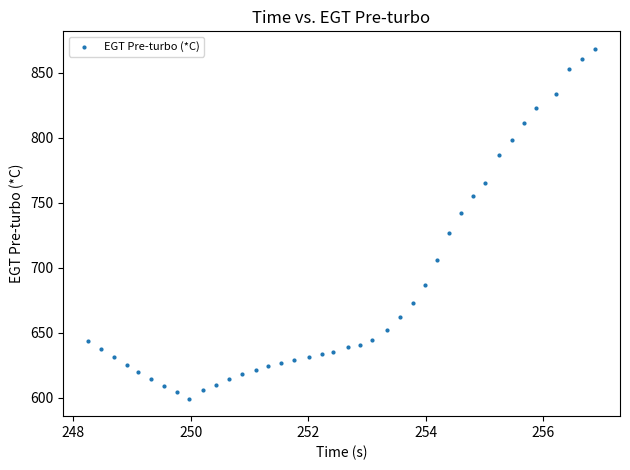

What is the range of Y values (max minus min)?

269.2